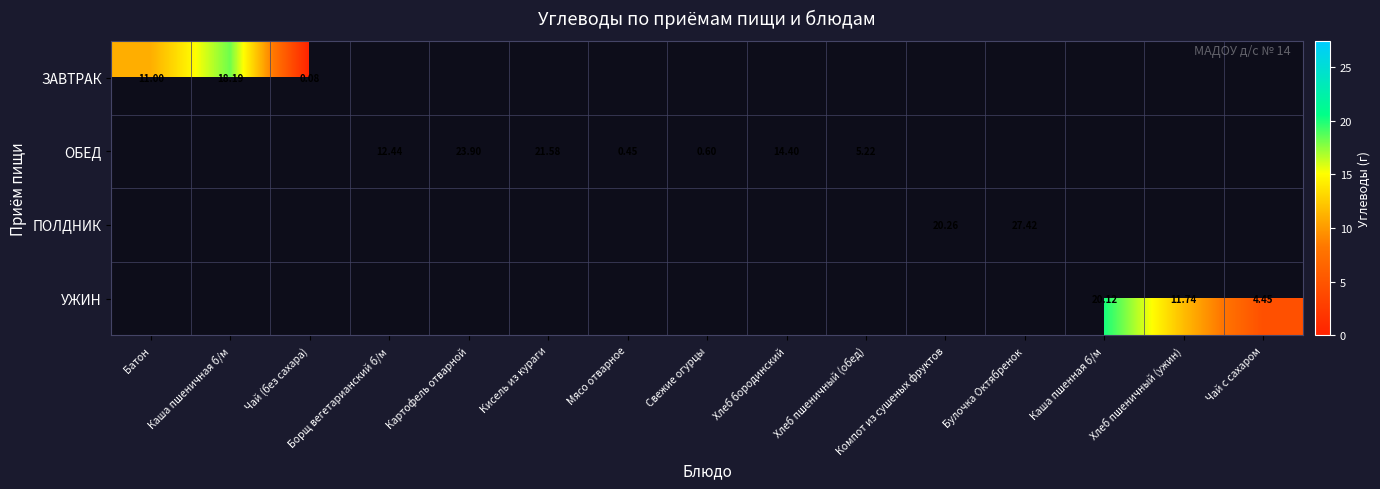

How many positive values does the ОБЕД series have?

7